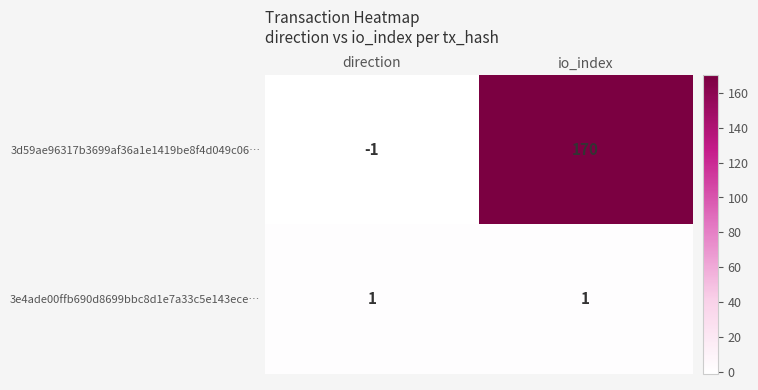

What is the difference between the highest and lowest values at io_index?

169